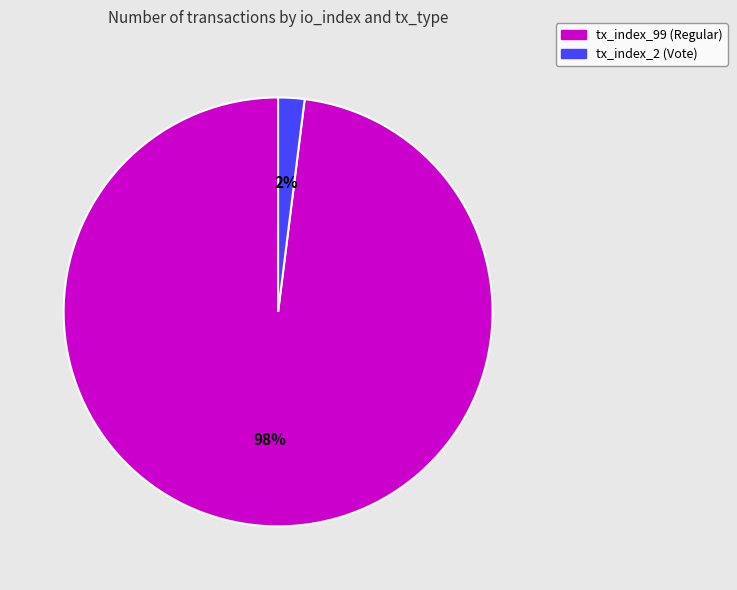

To the nearest percent, what portion does tx_index_99 (Regular) represent?

98%